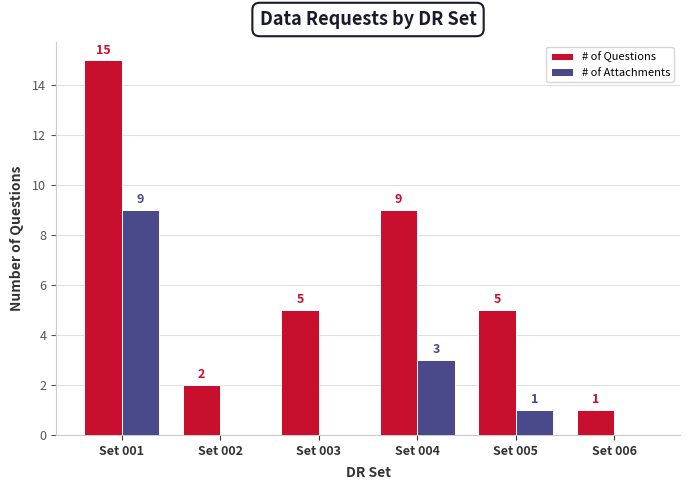

What is the sum of all # of Attachments values?

13